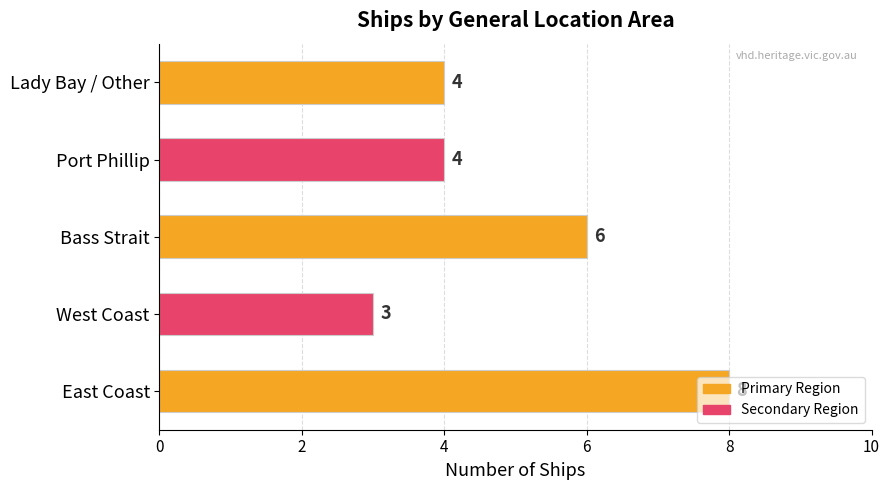

How many values are between 4 and 6?

3